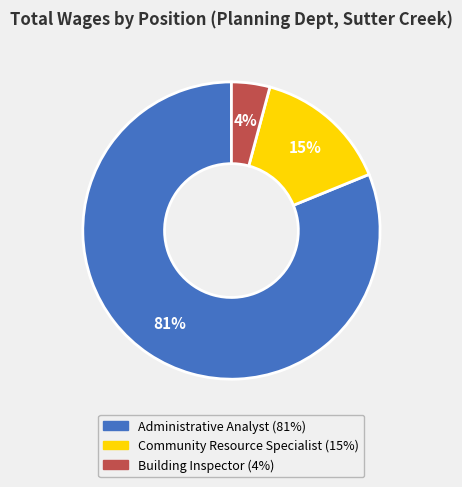

To the nearest percent, what percentage of the pie is Community Resource Specialist?

15%